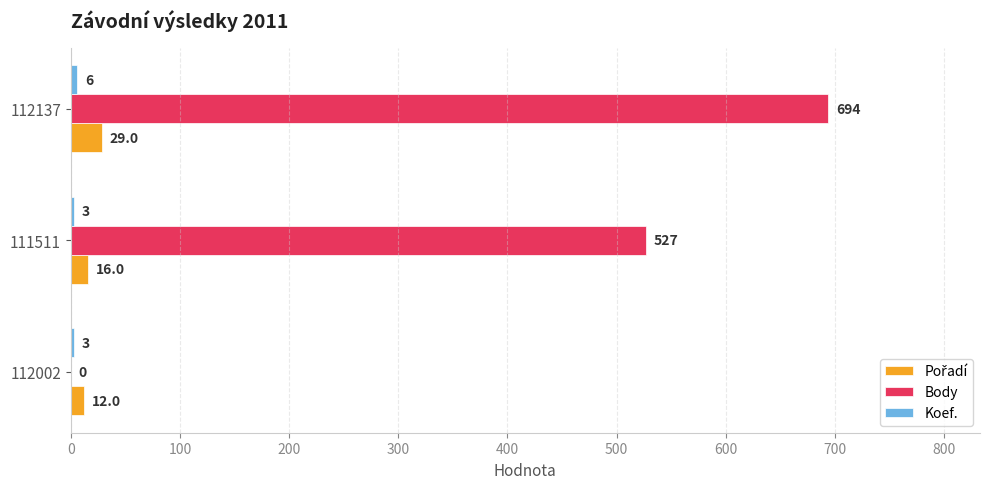

Is it true that Body equals 936 at 111511?

False